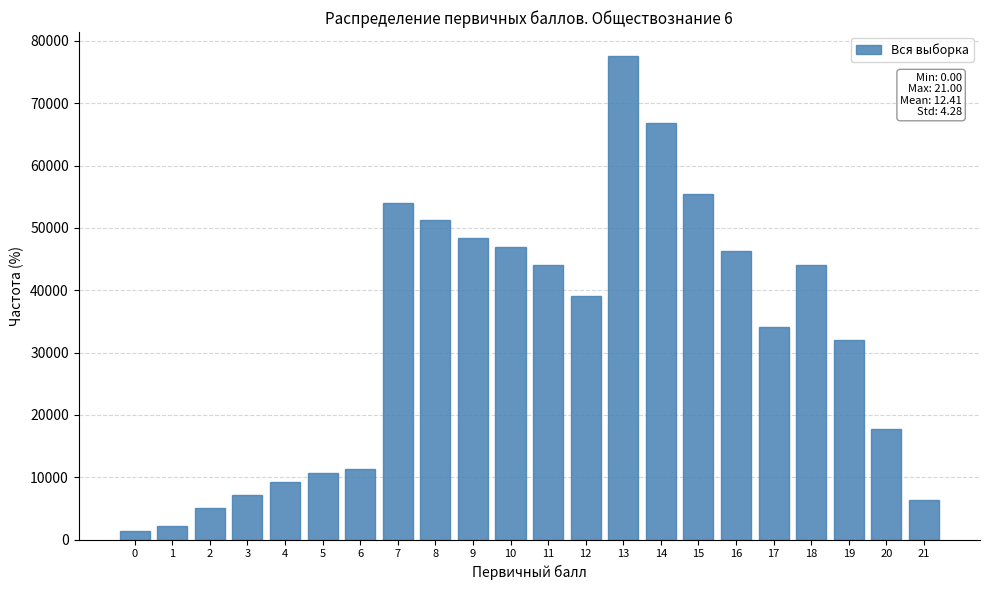

Reading left to right, list all the values displayed in this chart.

0=1423.0	1=2134.5	2=4980.5	3=7115.1	4=9249.6	5=10672.6	6=11384.1	7=54074.4	8=51228.4	9=48382.3	10=46959.3	11=44113.3	12=39132.8	13=77554.0	14=66881.5	15=55497.4	16=46247.8	17=34152.2	18=44113.3	19=32017.7	20=17787.6	21=6403.5